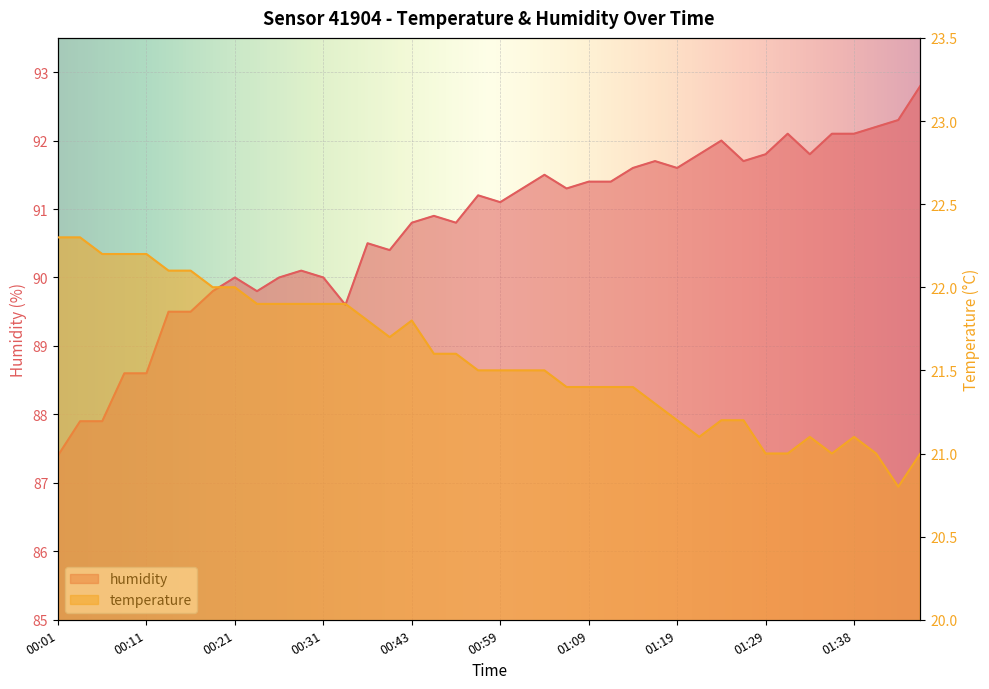

True or false: humidity and temperature cross at least once.

False